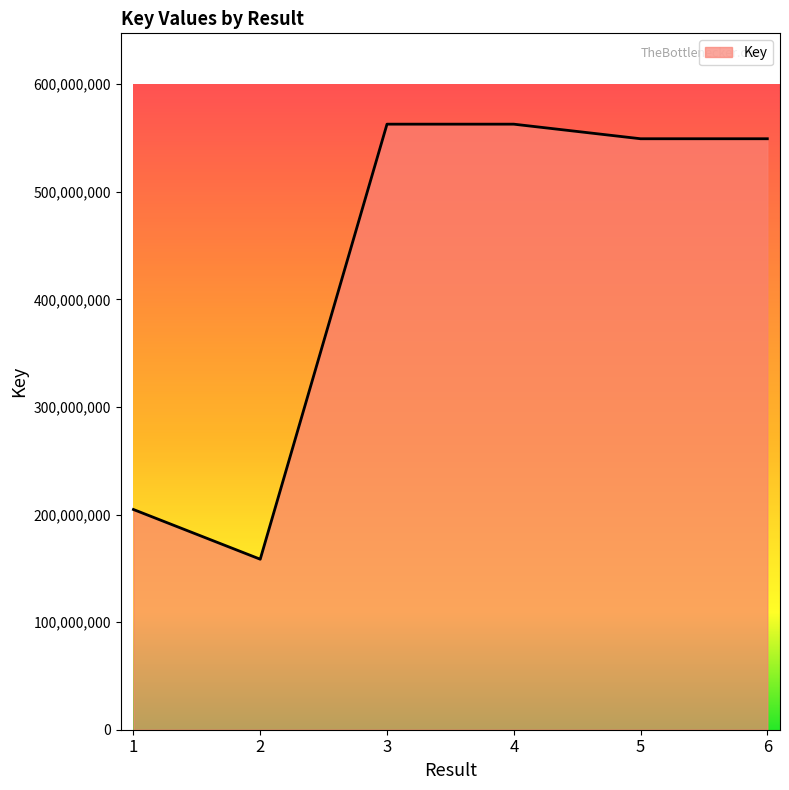

What is the average value?

431277173